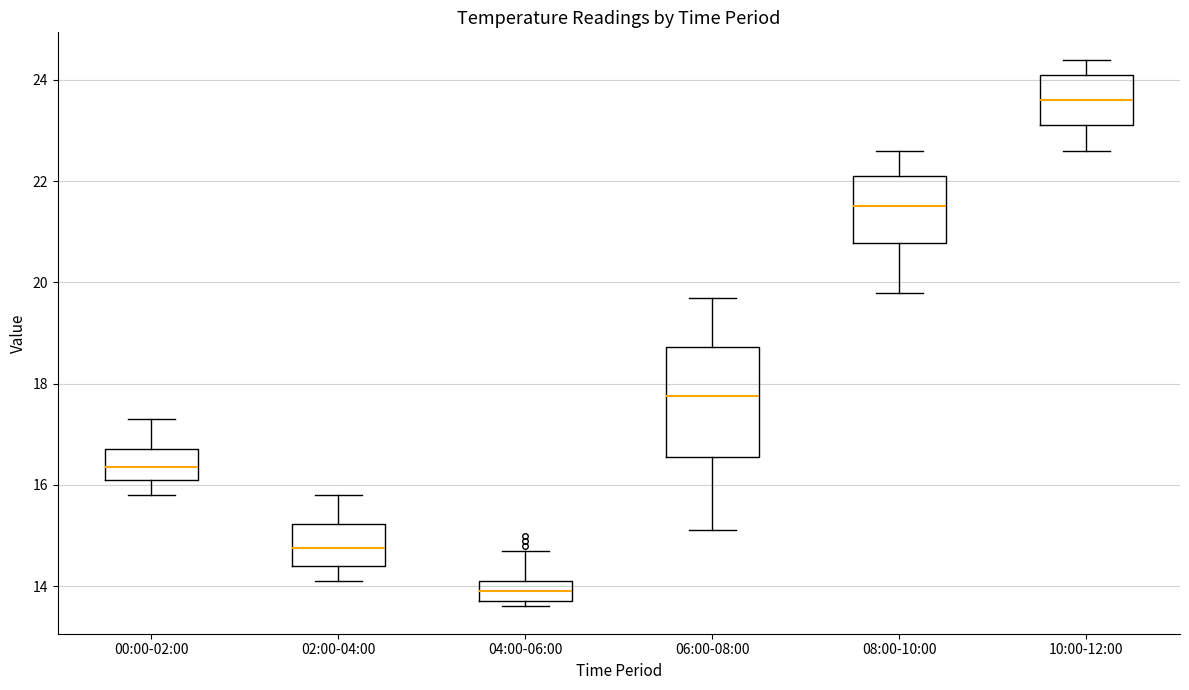

Comparing the boxes themselves (not the whiskers), which one is the tallest?

06:00-08:00